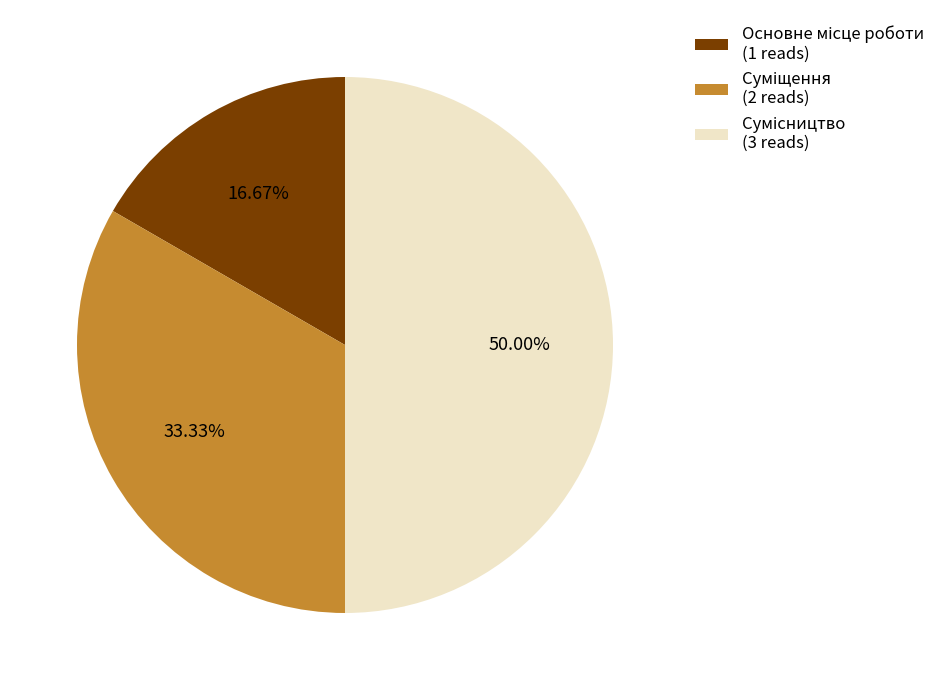

What is the largest slice in the pie chart?

Сумісництво